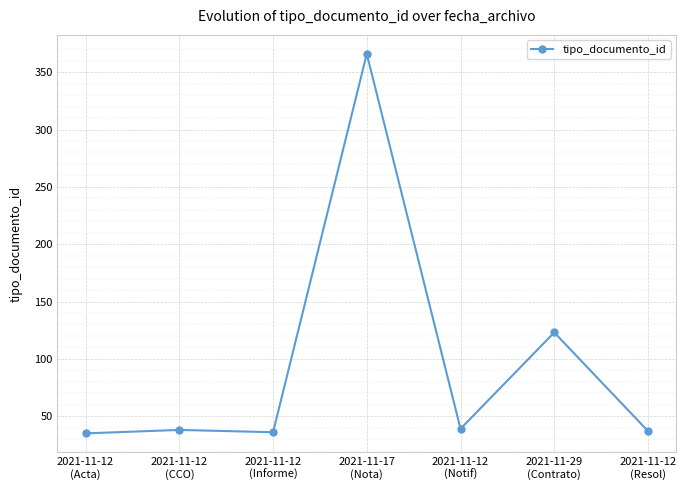

What is the greatest value displayed?

366